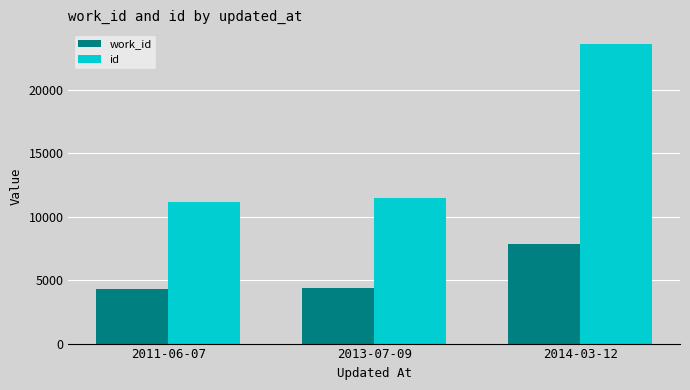

Rank the series by their average value, from lowest to highest.

work_id, id